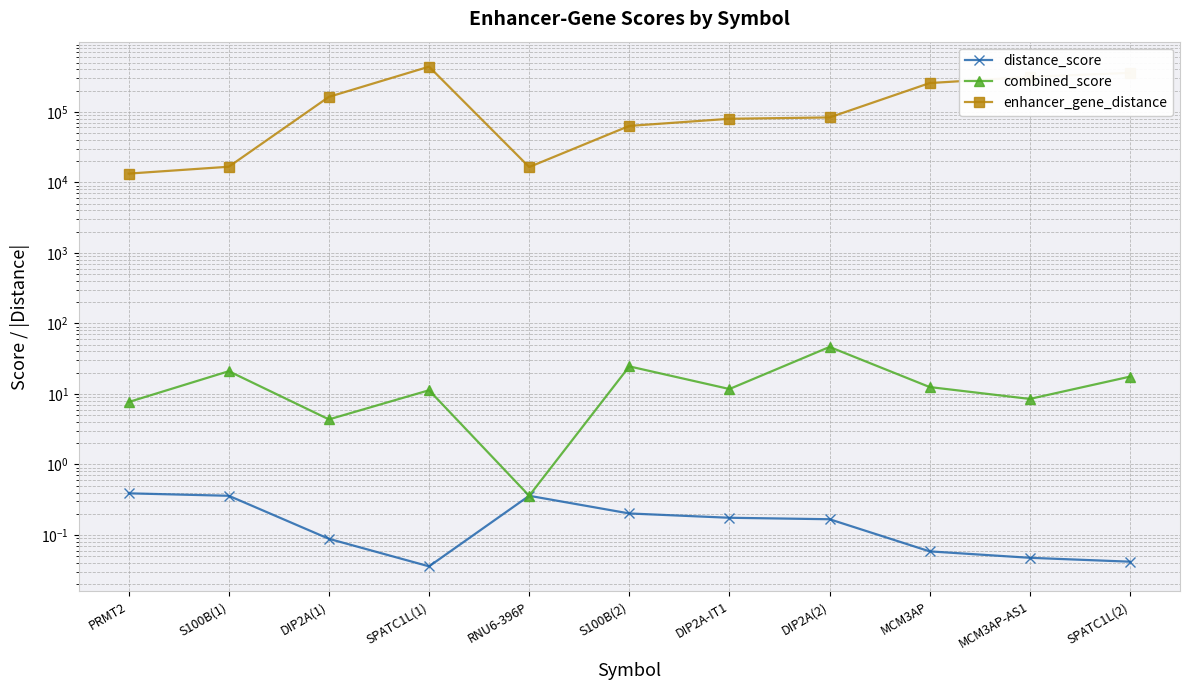

What is the total value across all series at DIP2A-IT1?

79639.9